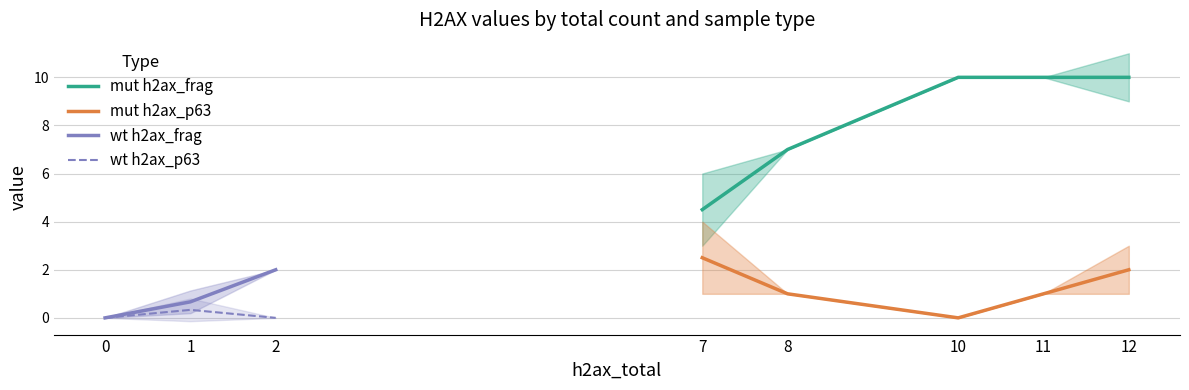

Does the chart have visible grid lines?

Yes